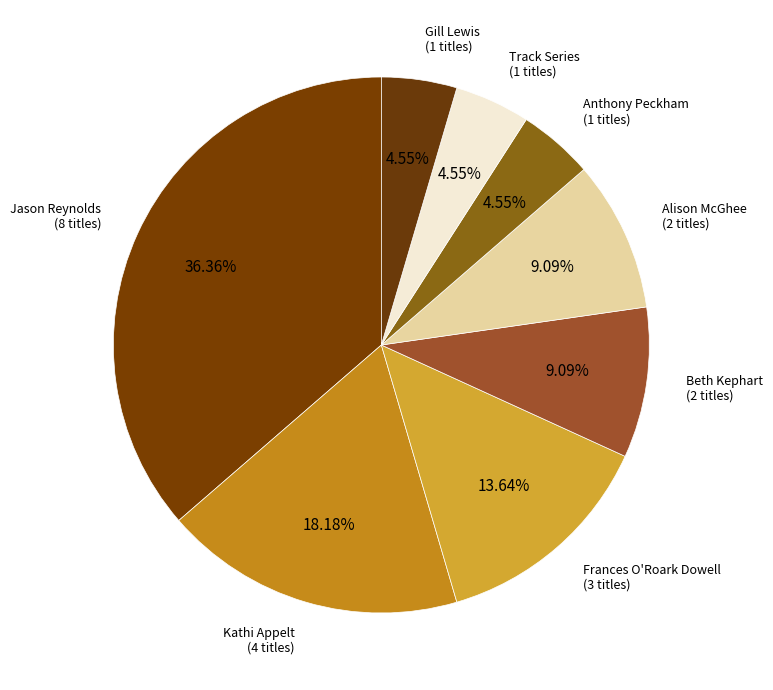

Which slice is the smallest?

Anthony Peckham (187108933)